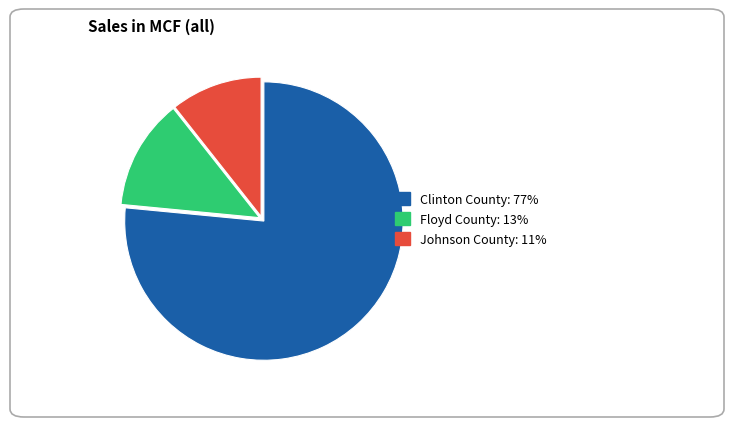

Is the sum of Clinton County and Floyd County greater than half?

Yes